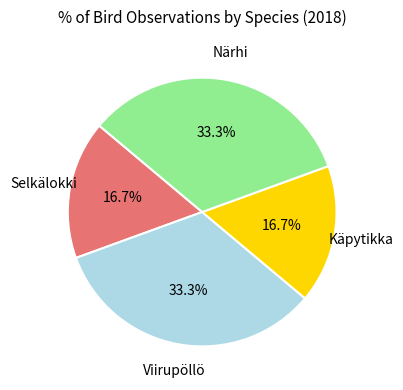

Is there any slice that represents more than half of the pie?

No